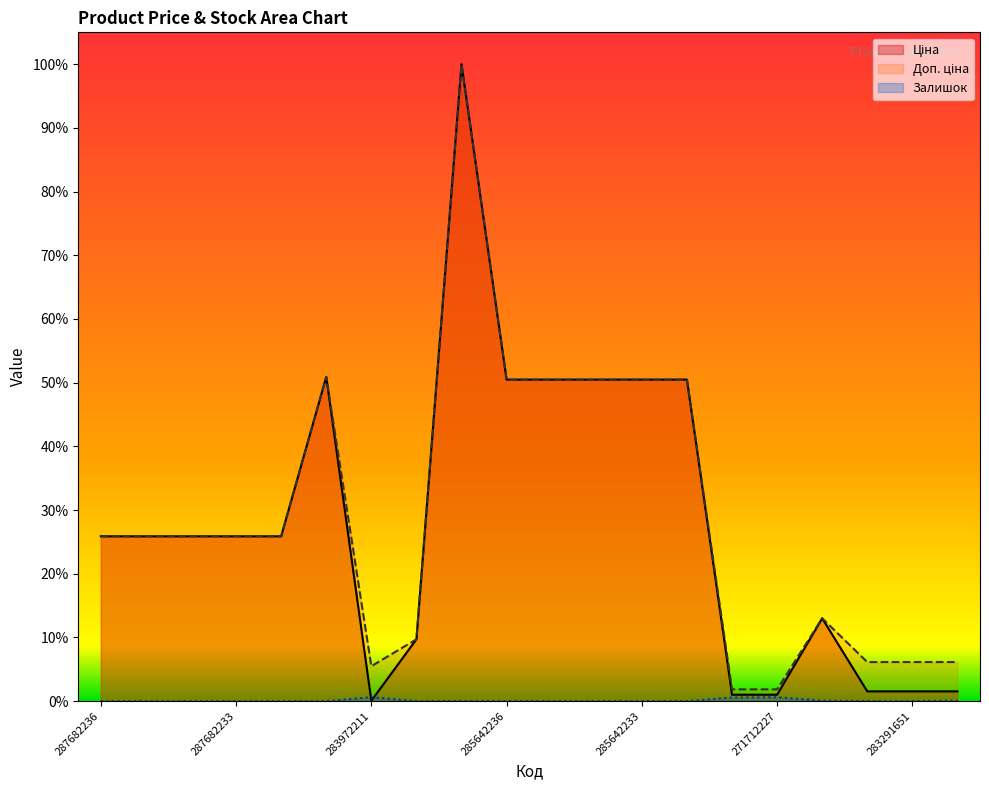

What is the difference between the highest and lowest values at 287682233?

0.3